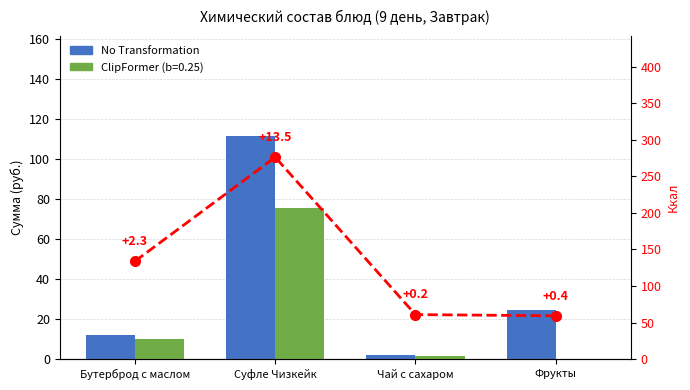

Between Бутерброд с маслом and Чай с сахаром, which is larger?

Бутерброд с маслом